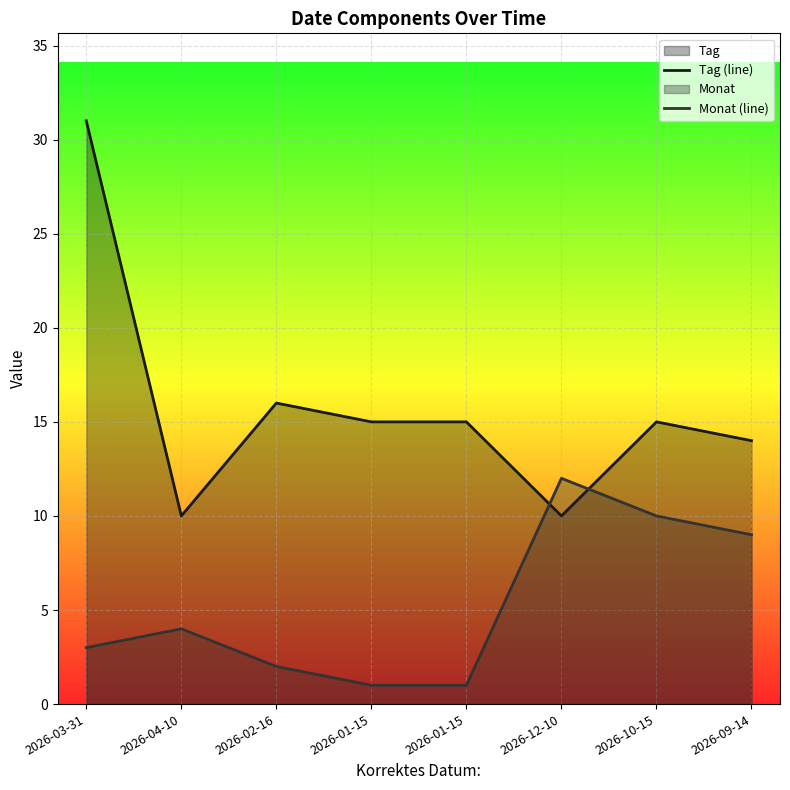

What is the label of the 6th point from the right?

2026-02-16